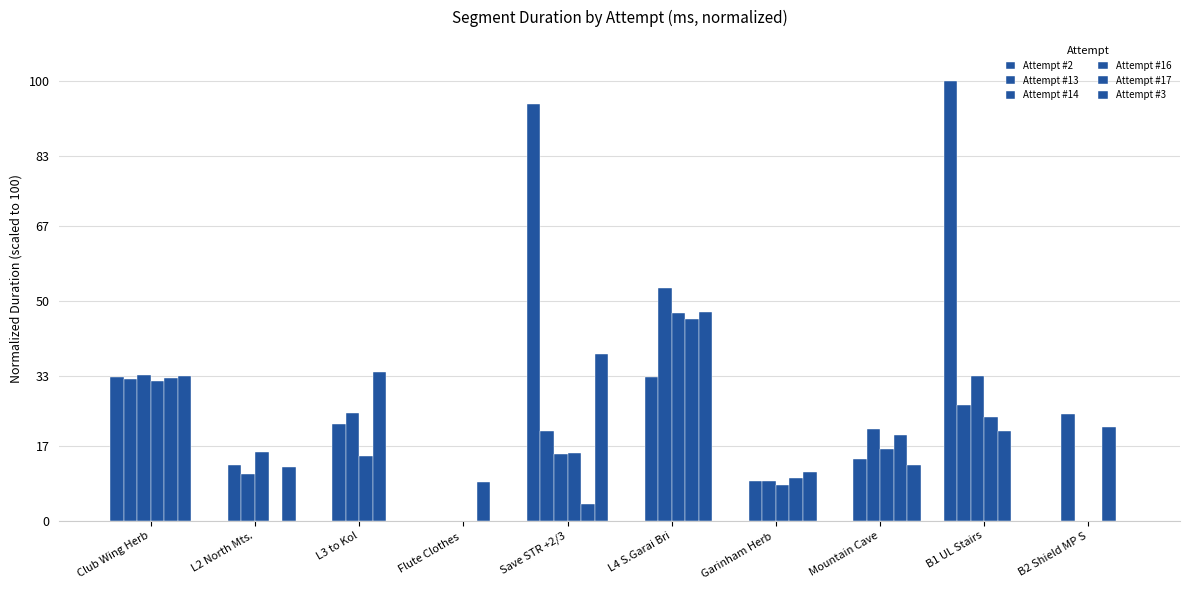

Count the number of categories in the chart.

10